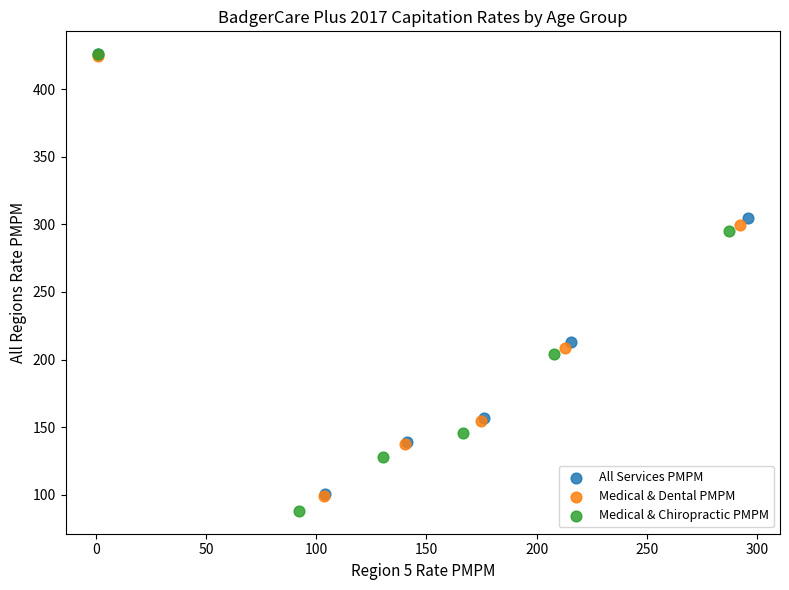

Which series has the widest spread of Y values?

Medical & Chiropractic PMPM